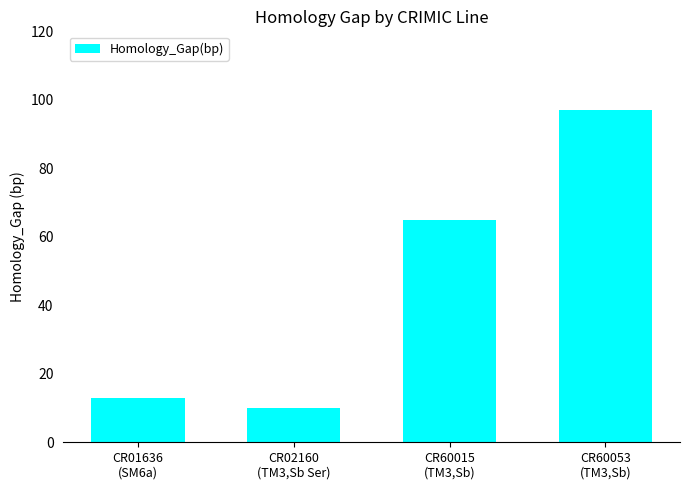

At which category does the chart reach its peak across all series?

CR60053
(TM3,Sb)